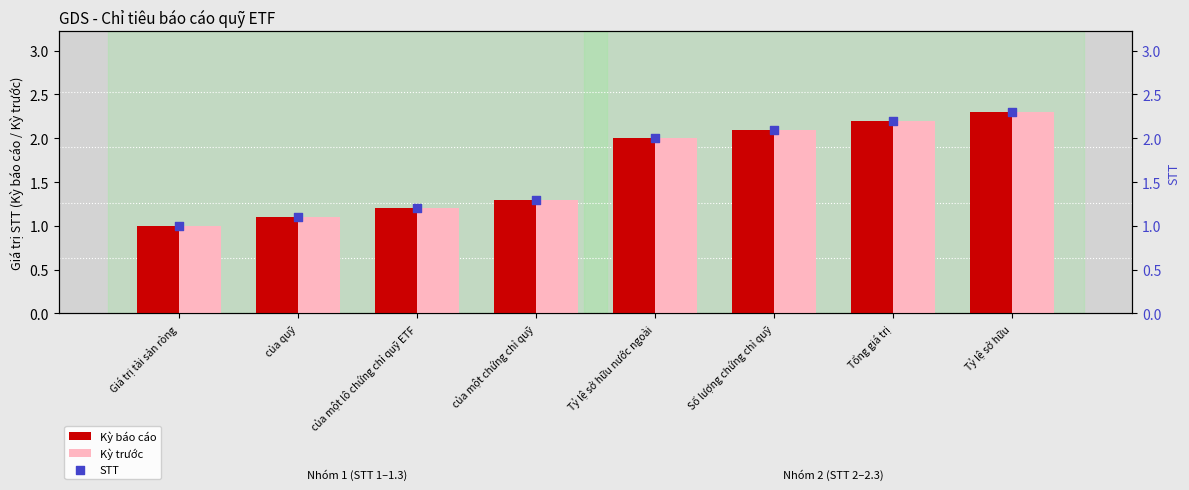

Is the value of STT at của một lô chứng chỉ quỹ ETF greater than the value of Kỳ báo cáo at của một lô chứng chỉ quỹ ETF?

No